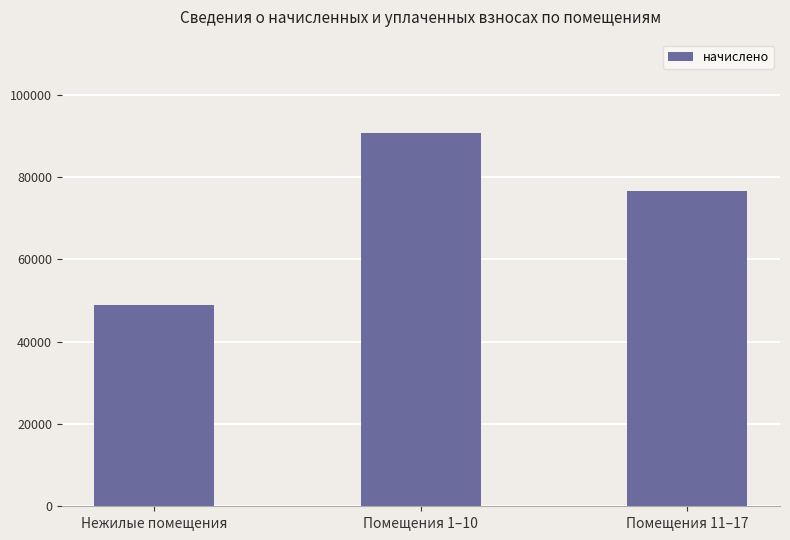

Reading right to left, extract all data points from this chart.

76605.2	90653.2	48817.1